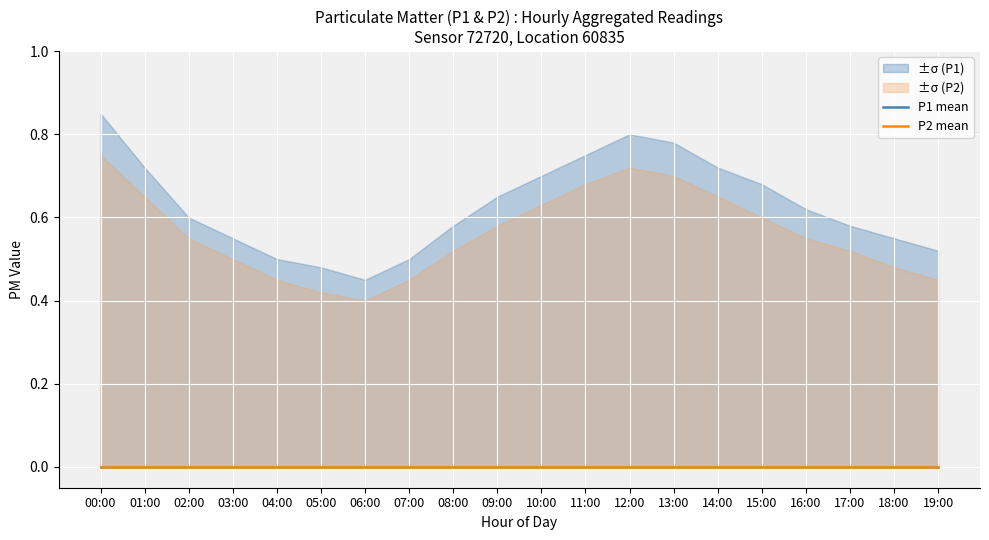

Rank the series by their maximum value, from highest to lowest.

P1_upper, P2_upper, P1, P1_lower, P2, P2_lower